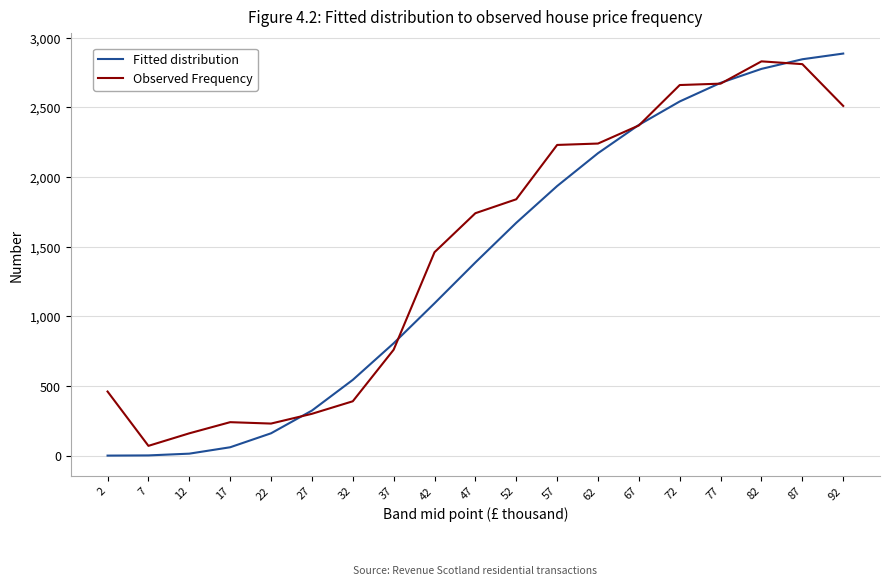

Is the value of Fitted distribution at 47 greater than the value of Observed Frequency at 27?

Yes